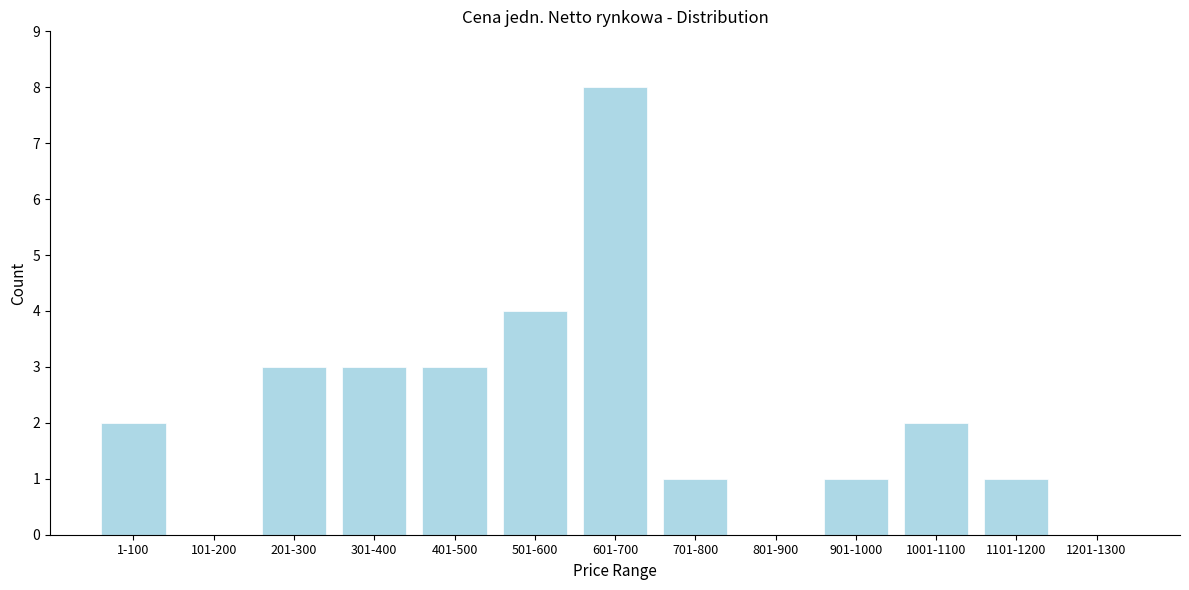

Reading left to right, extract all data points from this chart.

1-100=2	101-200=0	201-300=3	301-400=3	401-500=3	501-600=4	601-700=8	701-800=1	801-900=0	901-1000=1	1001-1100=2	1101-1200=1	1201-1300=0